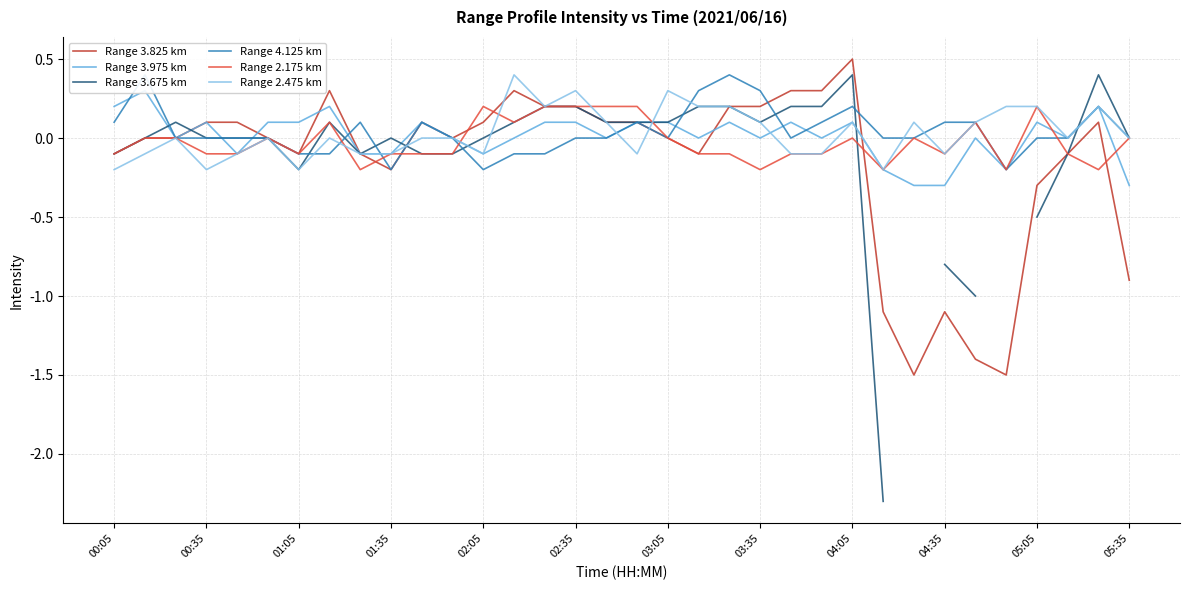

Is the value of Range 4.125 km at 28 greater than the value of Range 2.475 km at 00:05?

Yes